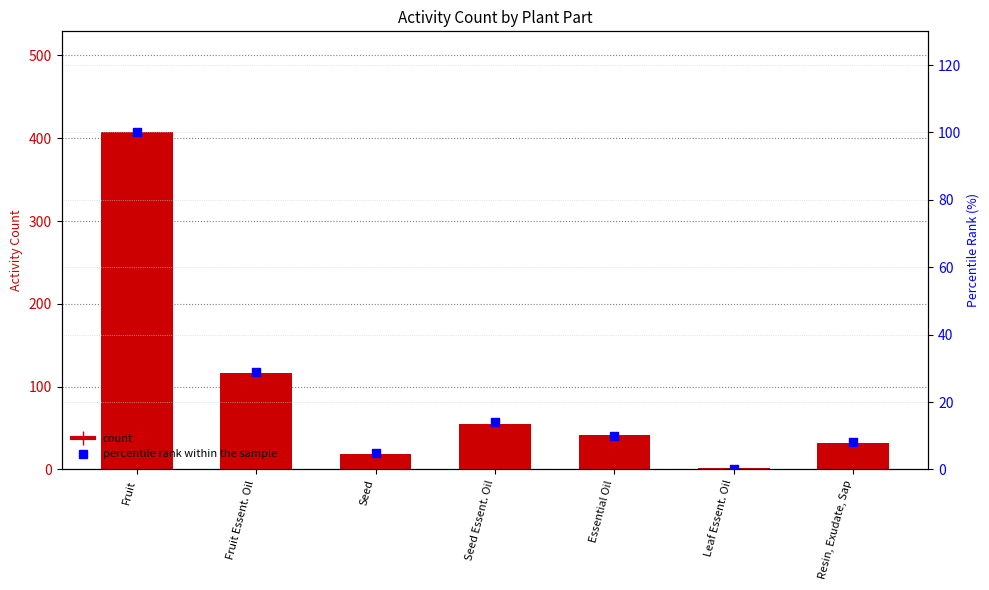

What is the total value across all series at Fruit?

507